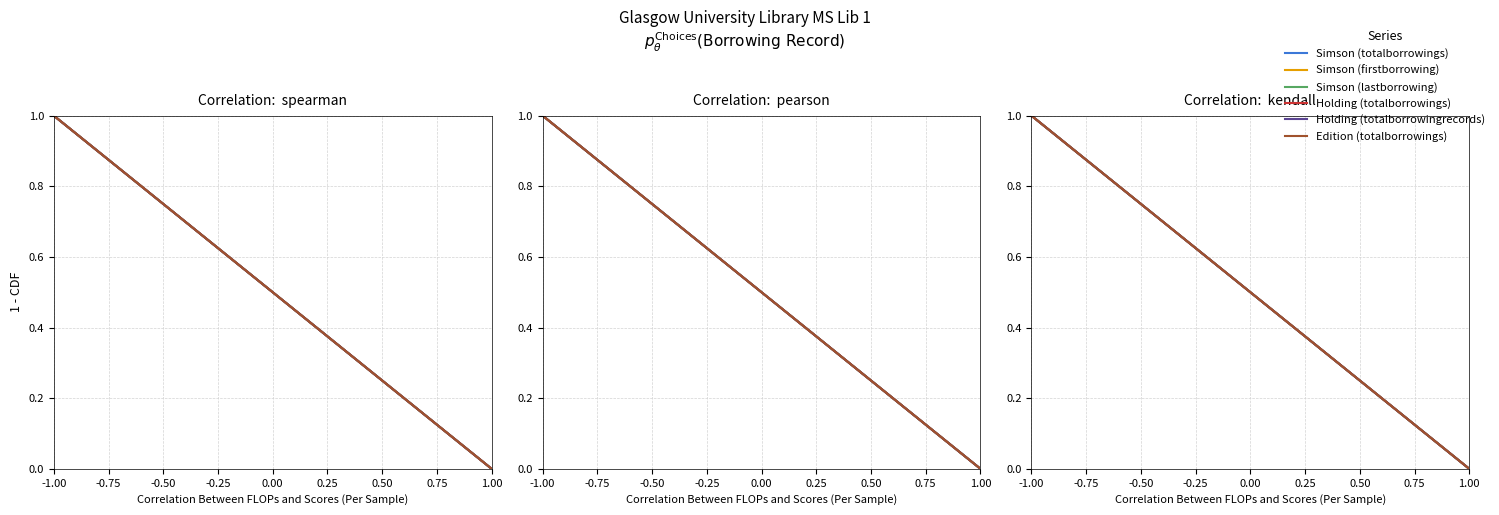

What is the sum of the Holding (totalborrowings) values at -0.25 and 0.50?

0.9